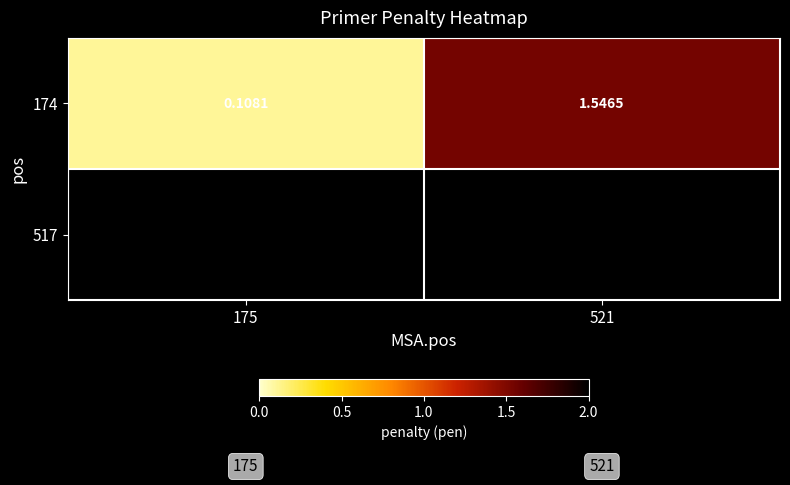

Approximately how many times larger is the value at 175 compared to 521?

0.1